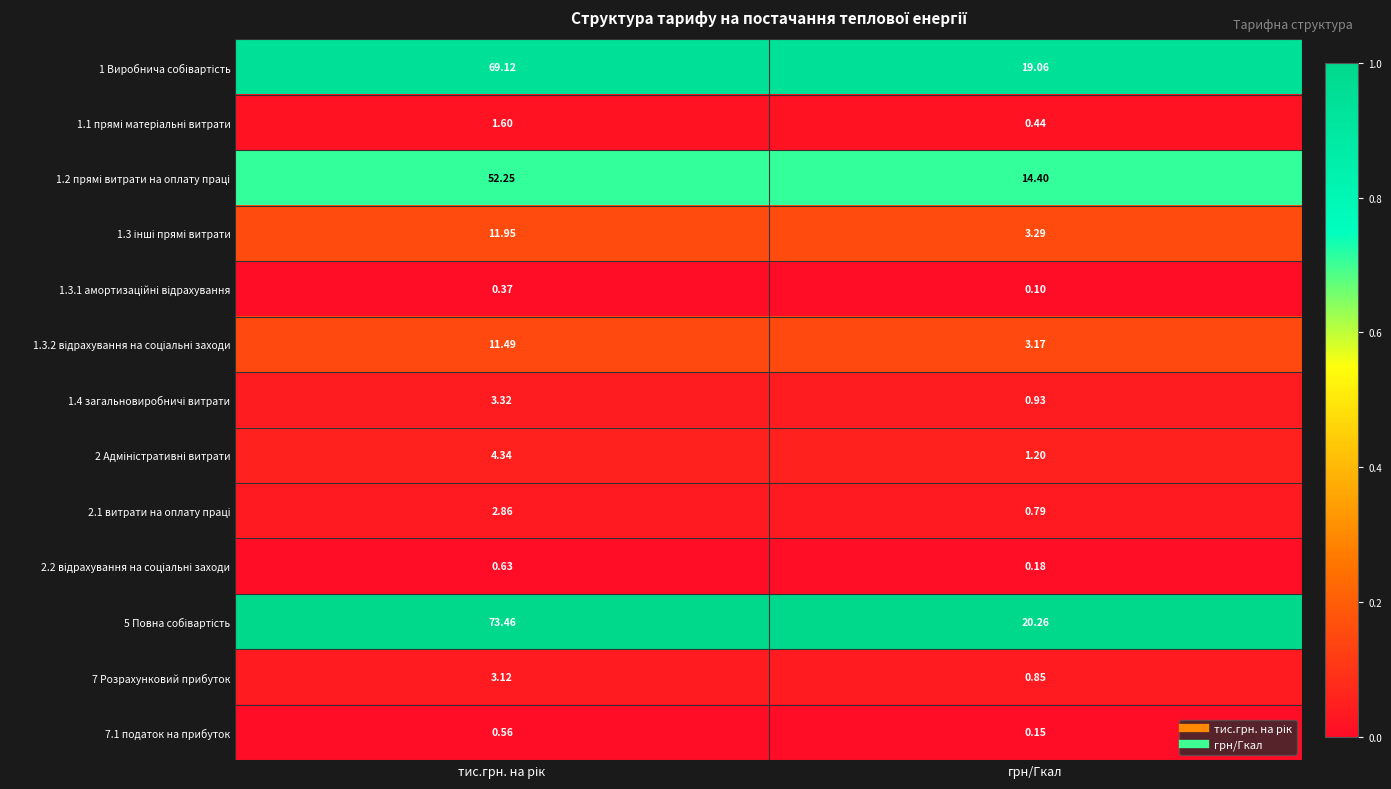

Is the value of 7 Розрахунковий прибуток at грн/Гкал greater than the value of 7.1 податок на прибуток at грн/Гкал?

Yes